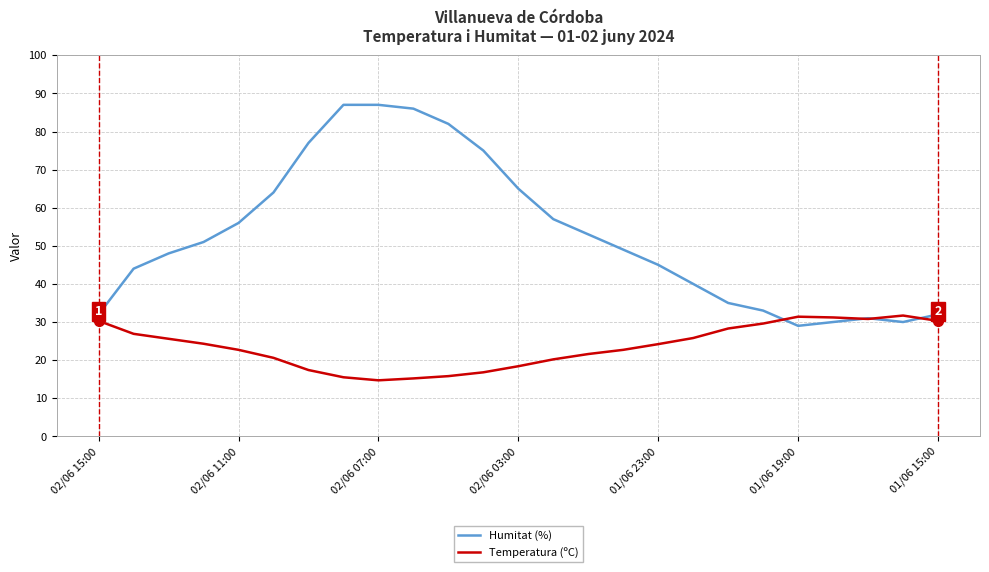

What is the greatest value displayed?

87.0